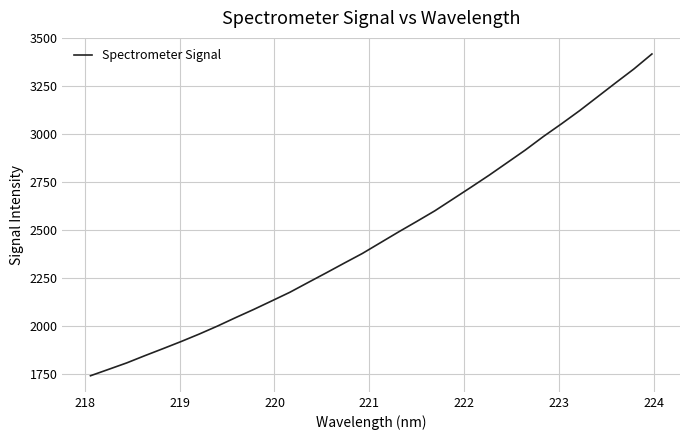

What is the minimum value shown in the chart?

1741.4